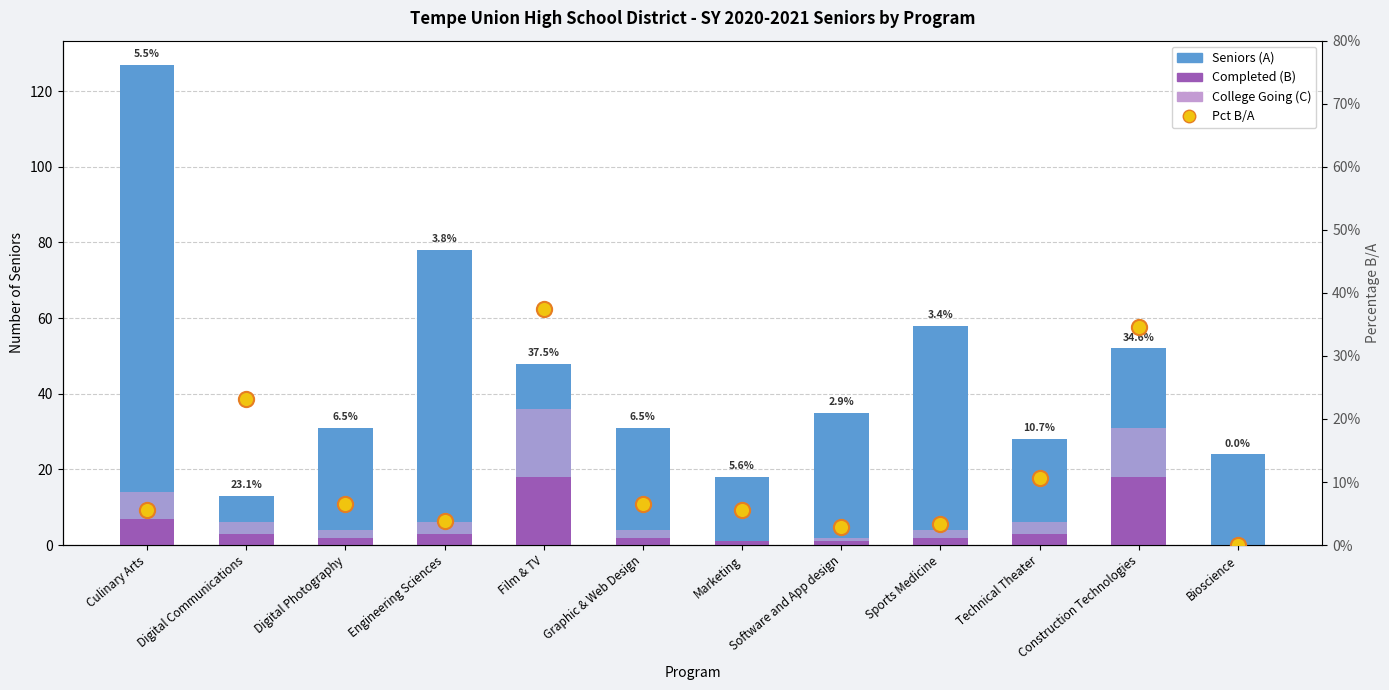

At how many categories does at least one series exceed 21?

10